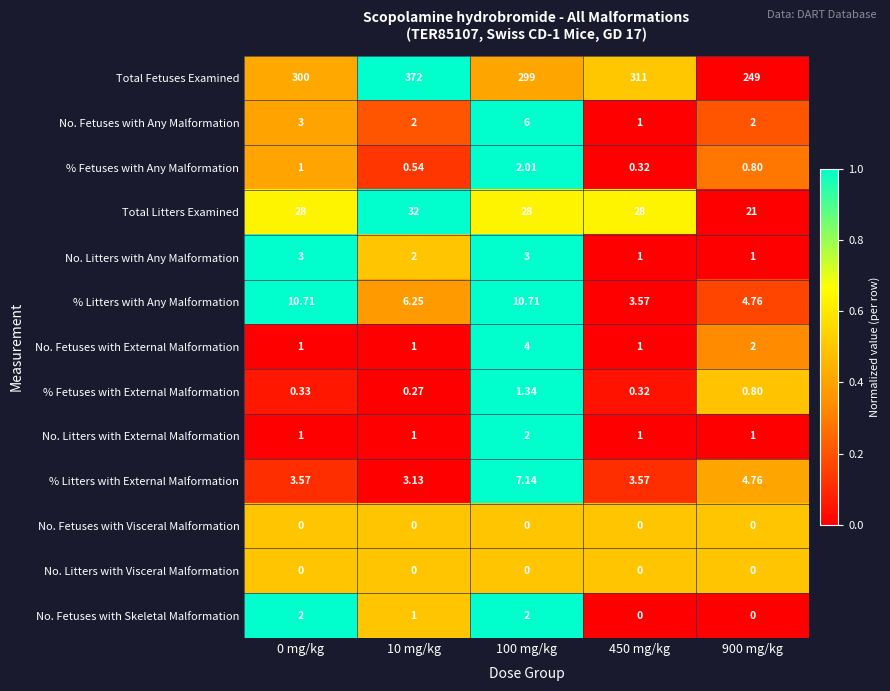

Which series has the largest range (max minus min)?

Total Fetuses Examined